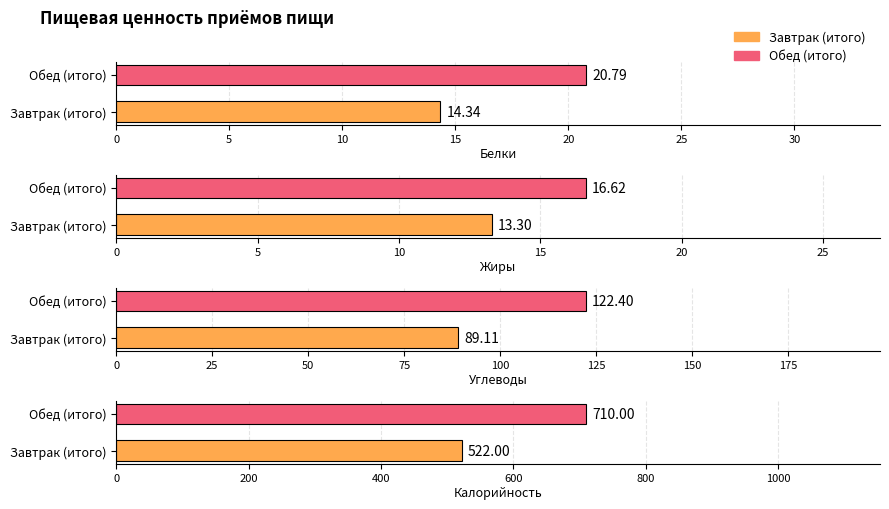

What position from the right is Обед (итого)?

1